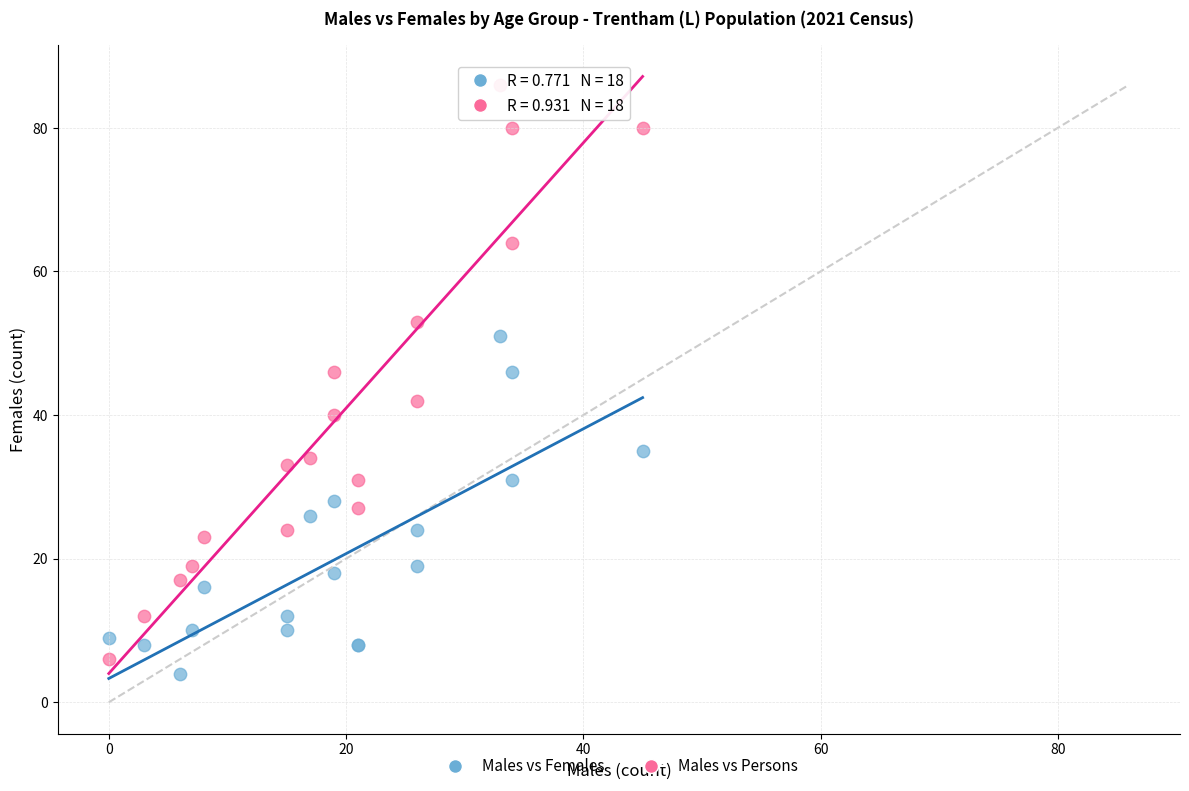

What is the X range (max minus min) for the scatter plot?

45